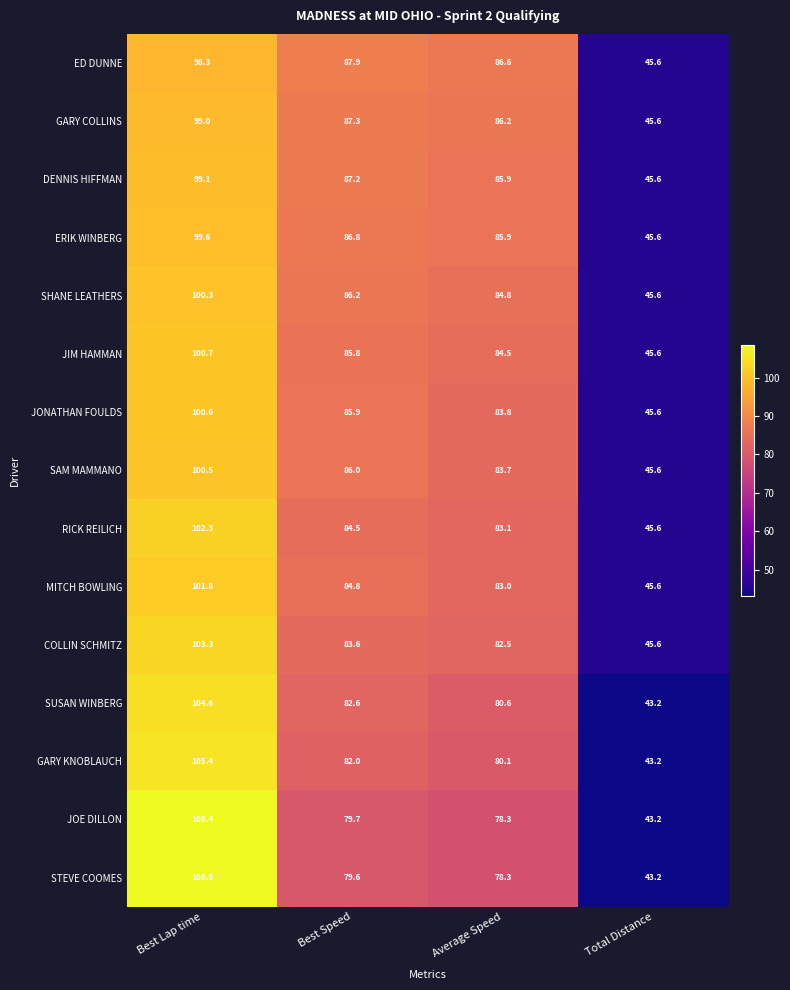

What is the minimum value shown in the chart?

43.2